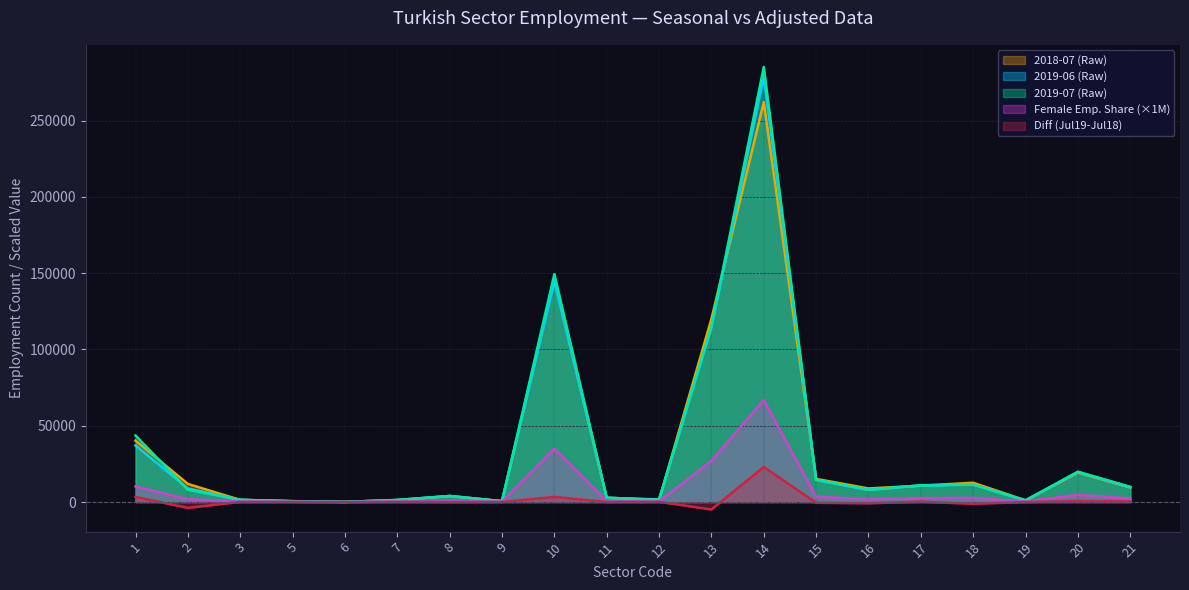

The value of 2018-07 (Raw) at 7 is 1935.7. True or false?

False